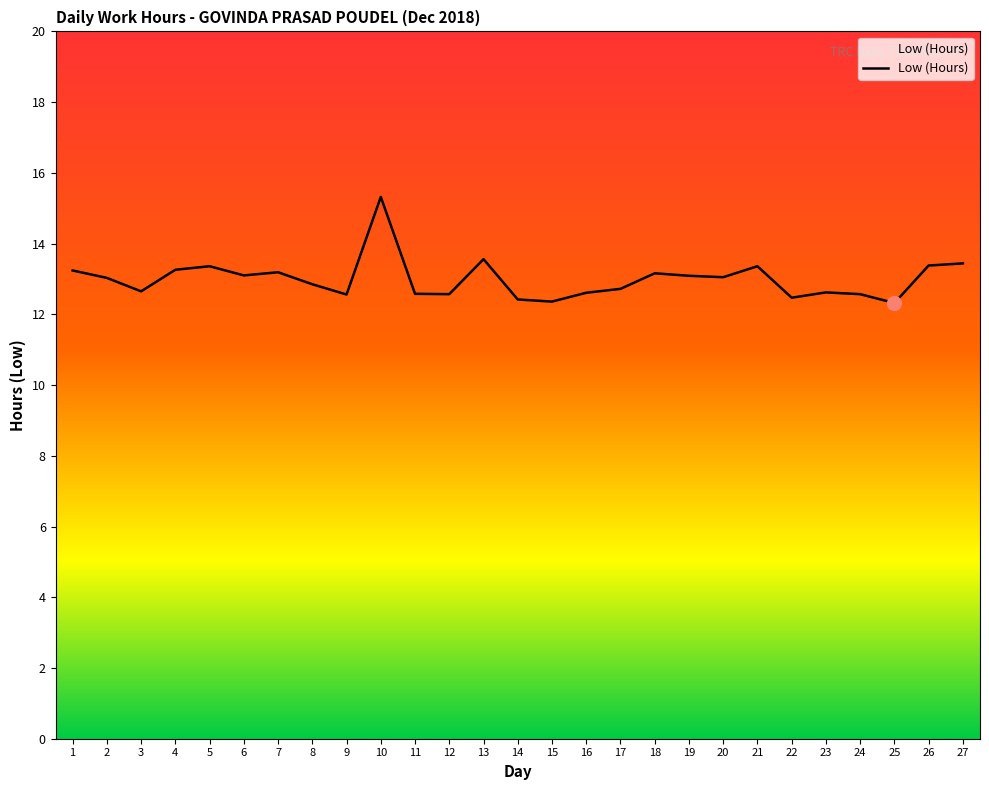

Where is the first local minimum?

3